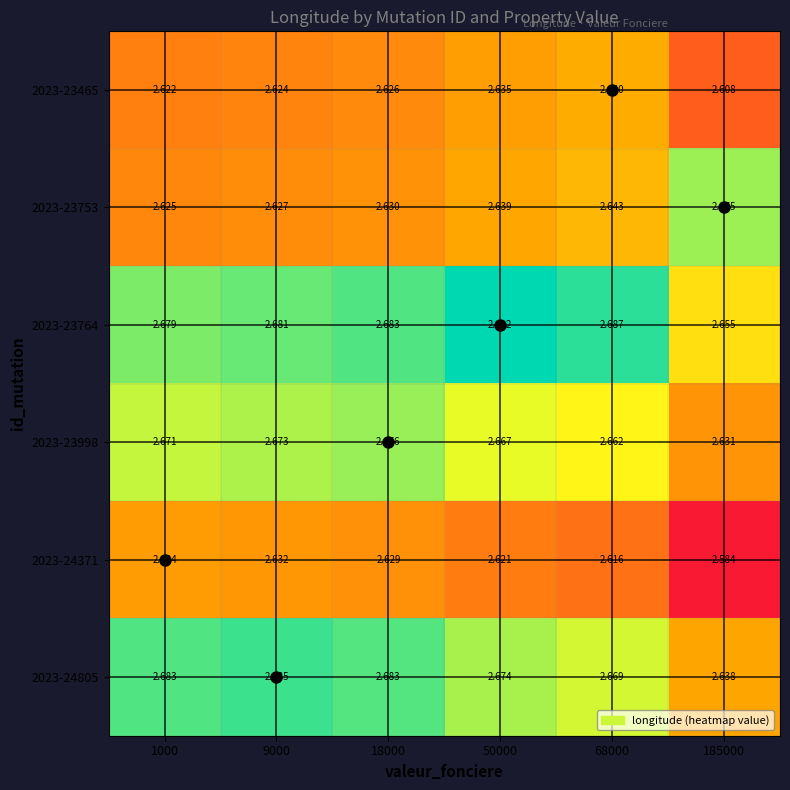

Is the value of 2023-24805 at 1000 greater than the value of 2023-23998 at 1000?

Yes